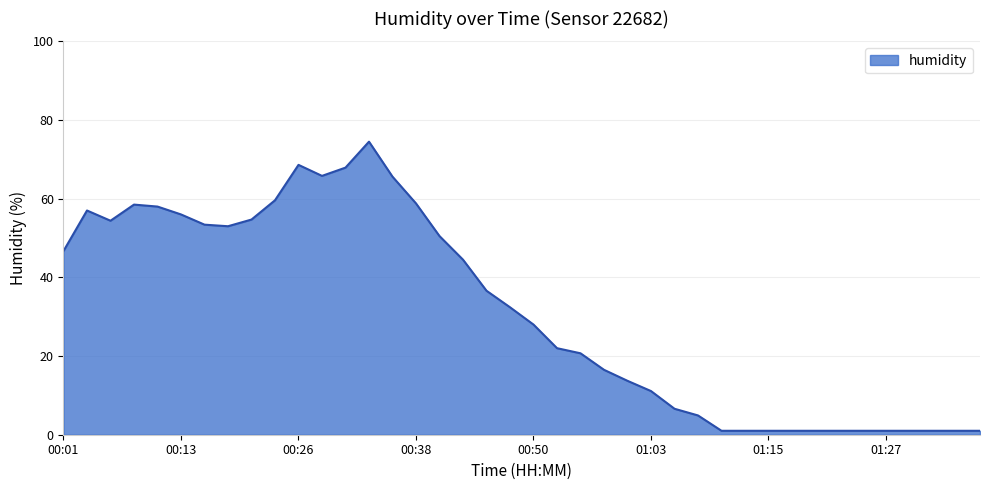

What is the greatest value displayed?

74.5